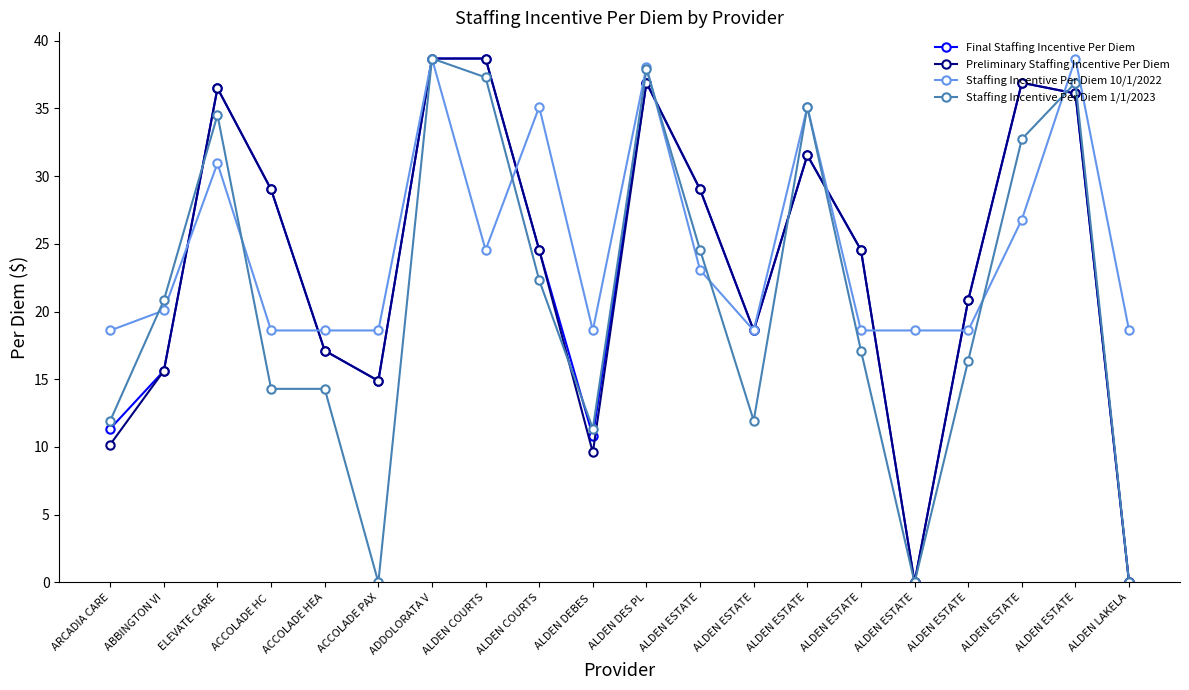

Which has a higher value, ACCOLADE HC  or ELEVATE CARE?

ELEVATE CARE